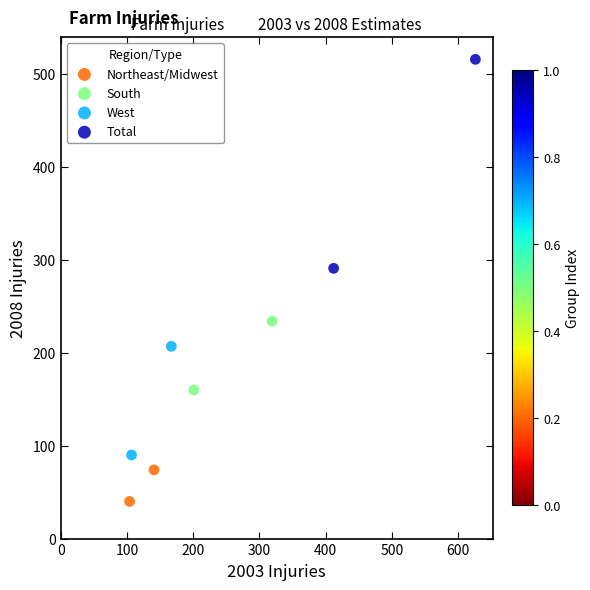

What are all the series names shown in the legend?

Northeast/Midwest, South, West, Total